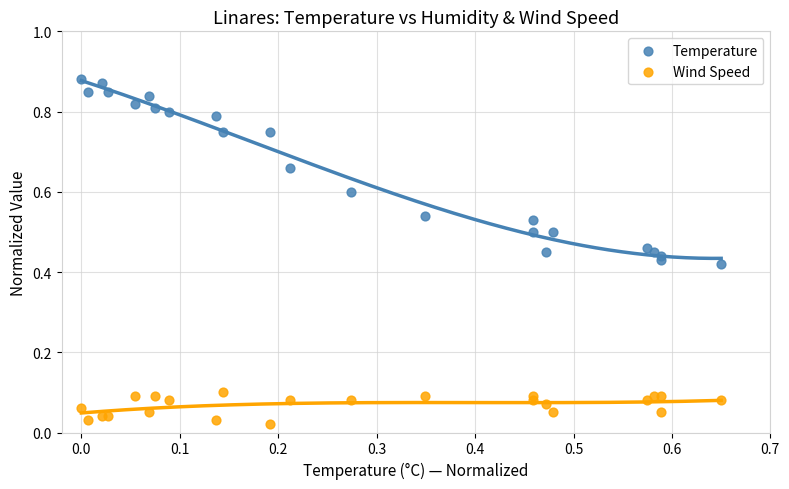

Which series has the widest spread of Y values?

Temperature